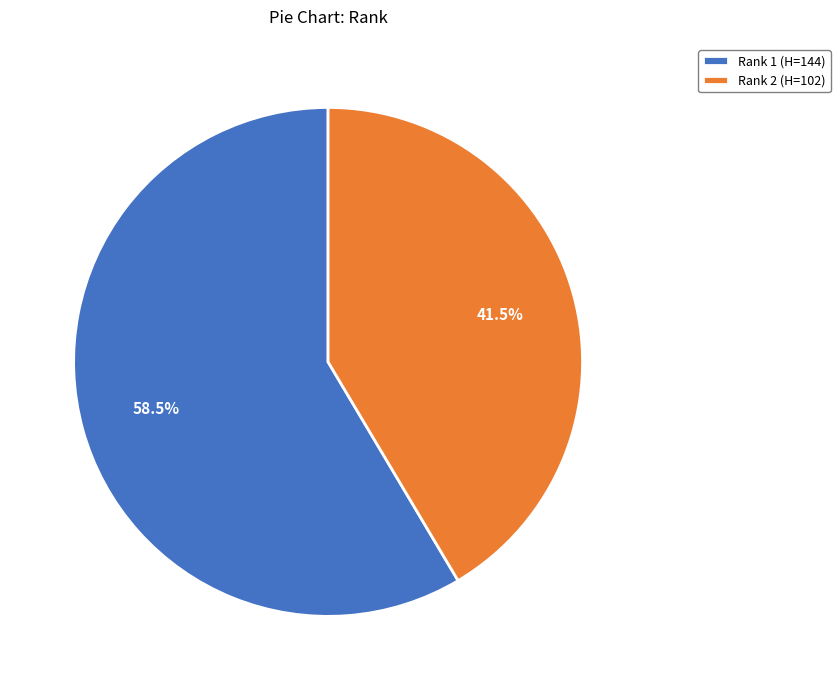

Rank the categories by value from lowest to highest.

Rank 2 (H=102), Rank 1 (H=144)